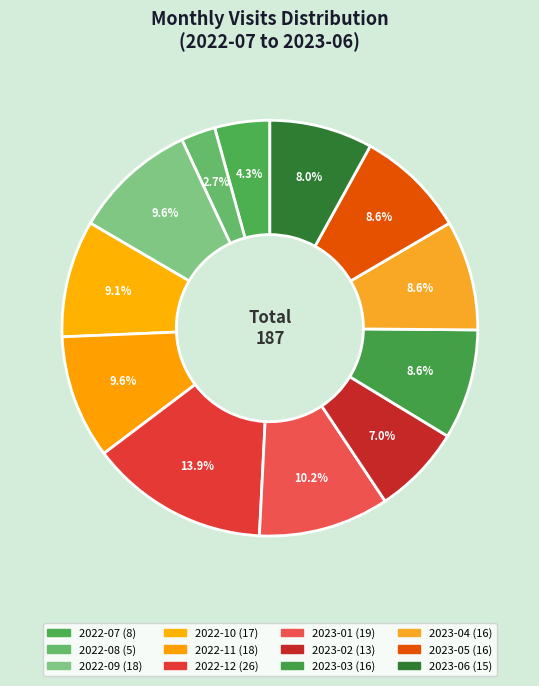

Between 2023-05 and 2023-04, which is larger?

2023-05